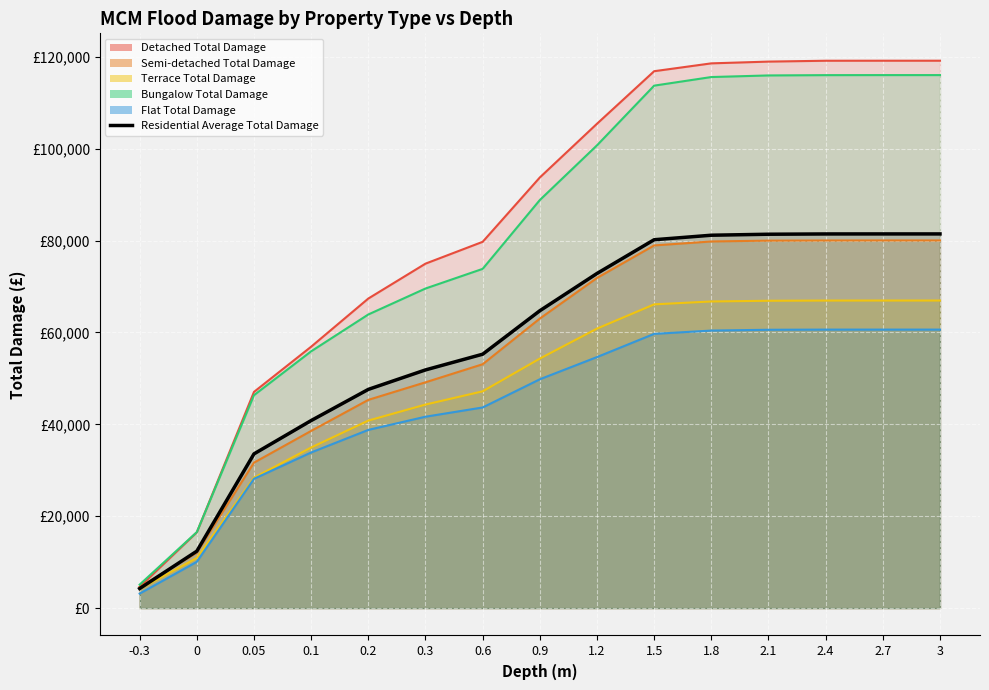

At which label does the data first exceed 64735?

1.2